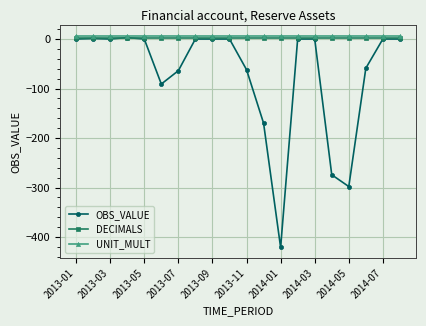

What is the minimum value shown in the chart?

-421.0